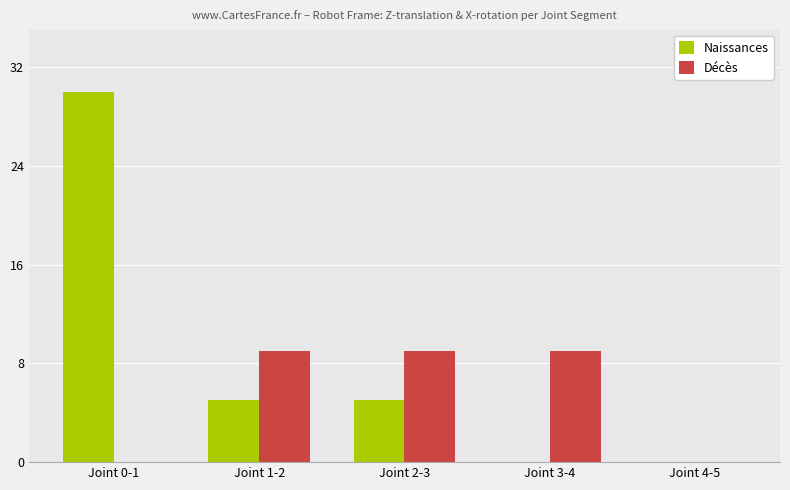

What is the total value across all series at Joint 2-3?

14